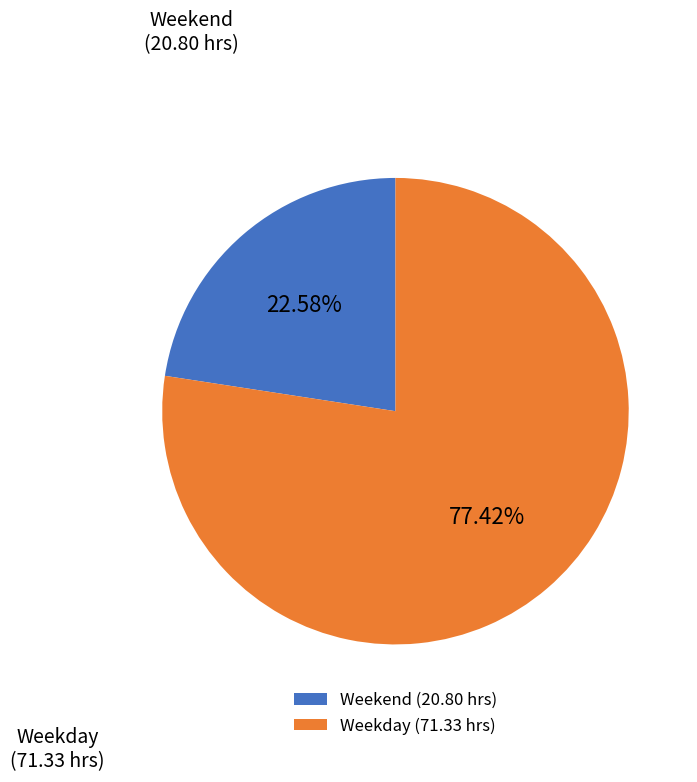

Rank the categories by value from lowest to highest.

Weekend (20.80 hrs), Weekday (71.33 hrs)